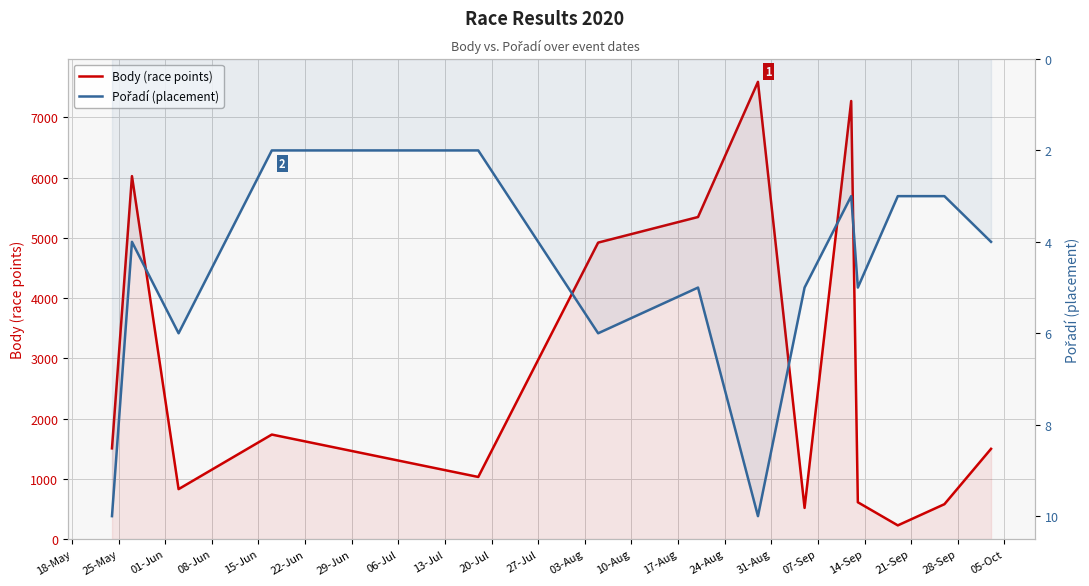

Between 29-Jun and 27-Jul, which series saw the biggest shift?

Body (race points)